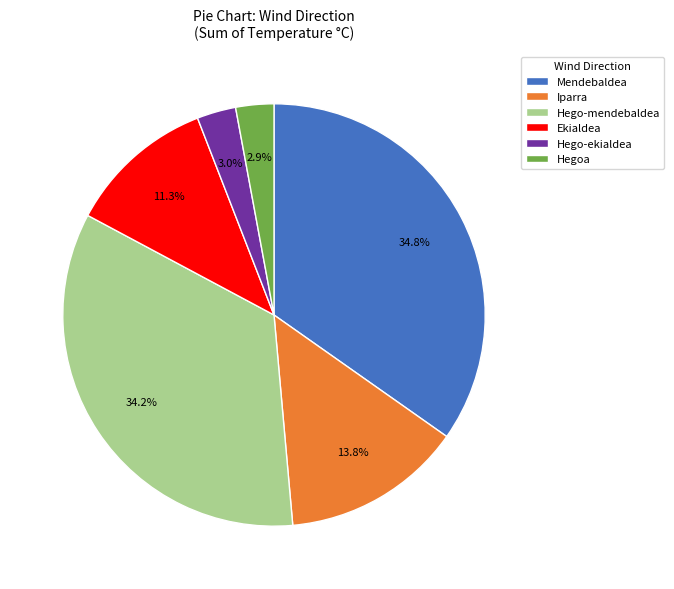

How many slices are in this pie chart?

6